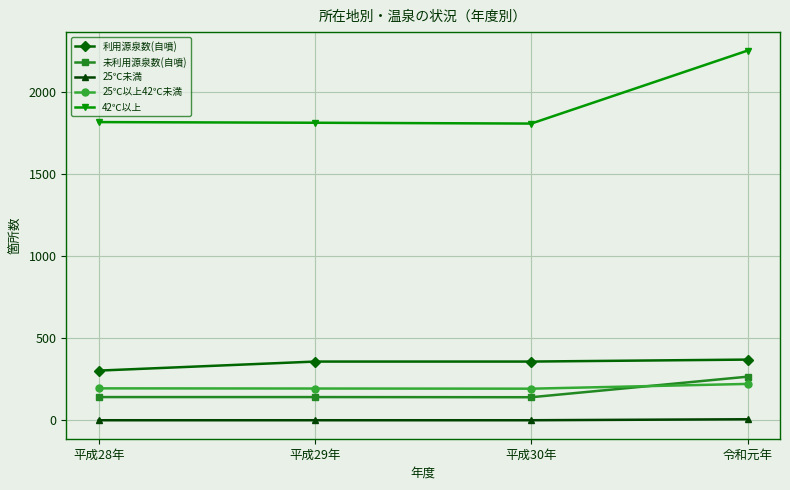

What is the maximum value for 25℃未満?

7